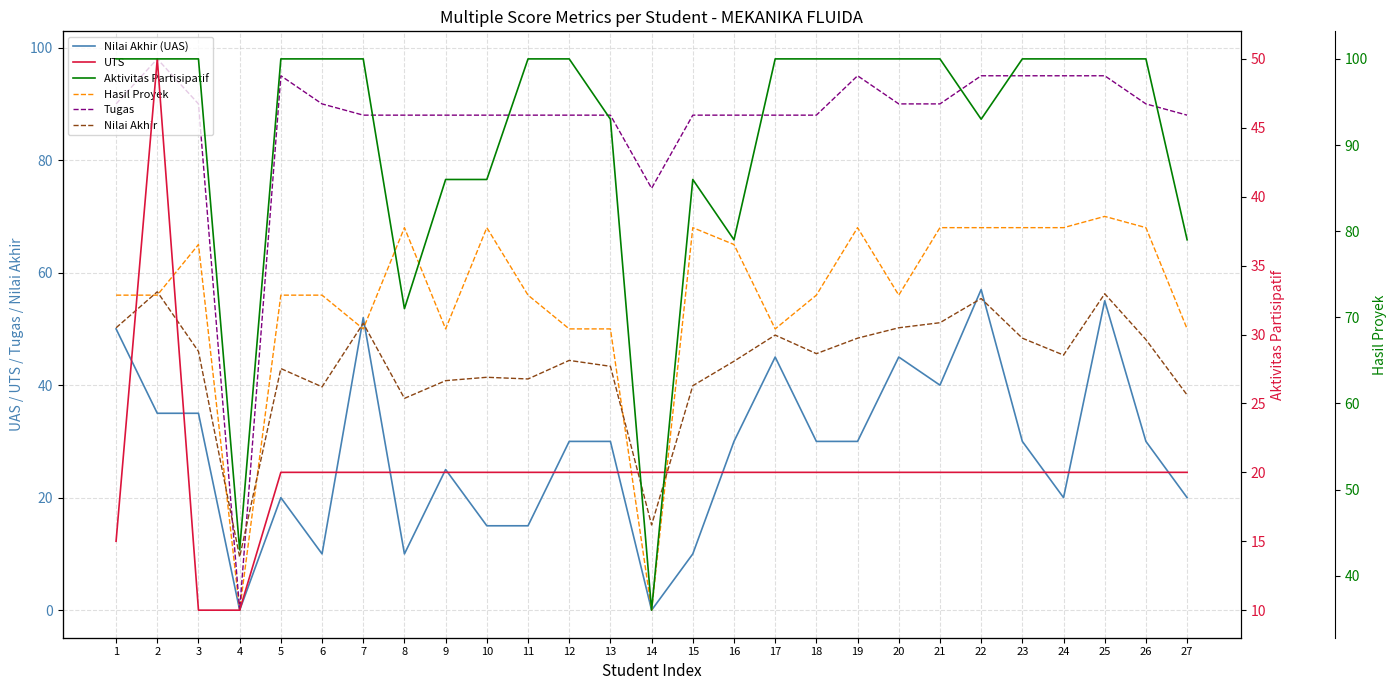

How many intersections are there between Aktivitas Partisipatif and Tugas?

7